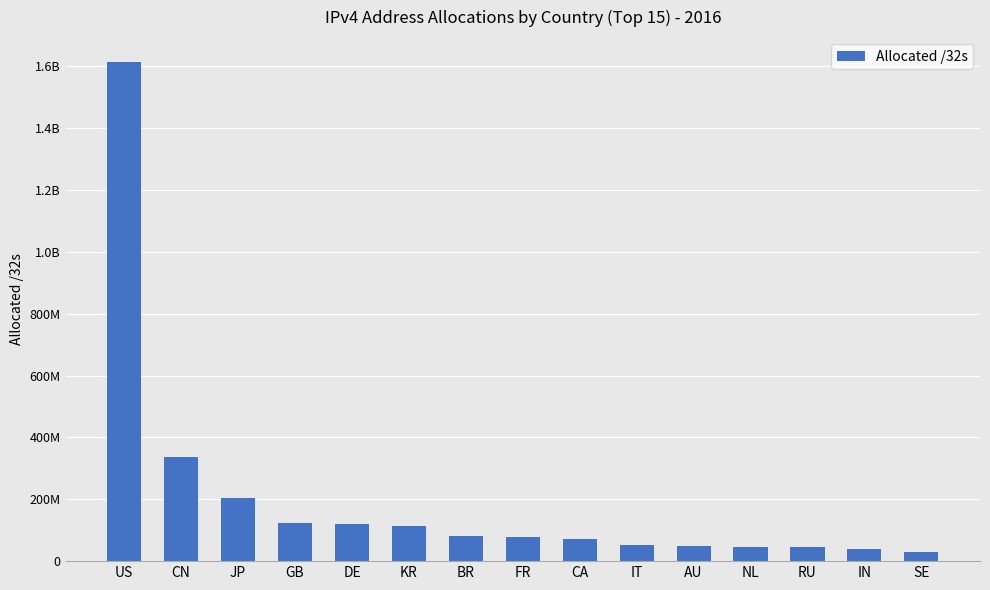

Between IT and CA, which is larger?

CA